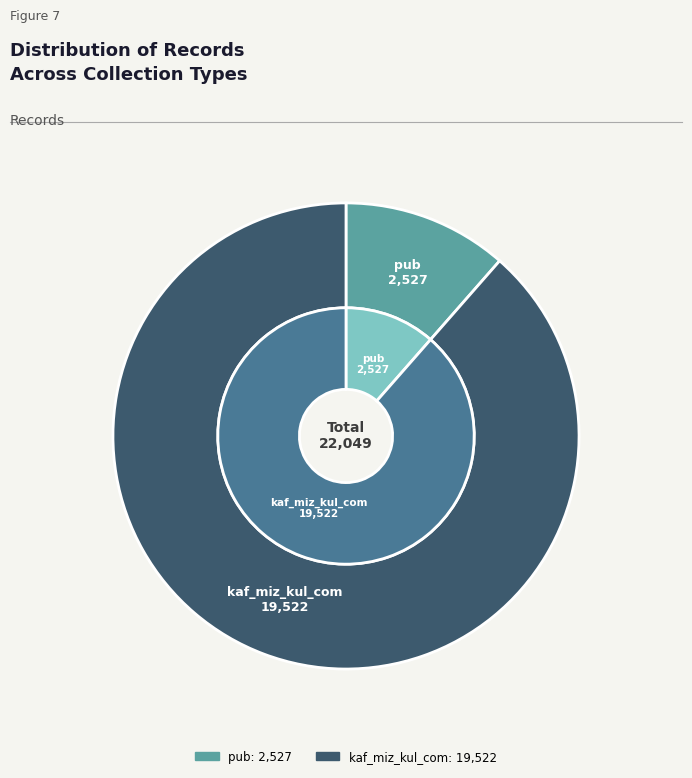

How many slices are in this pie chart?

2